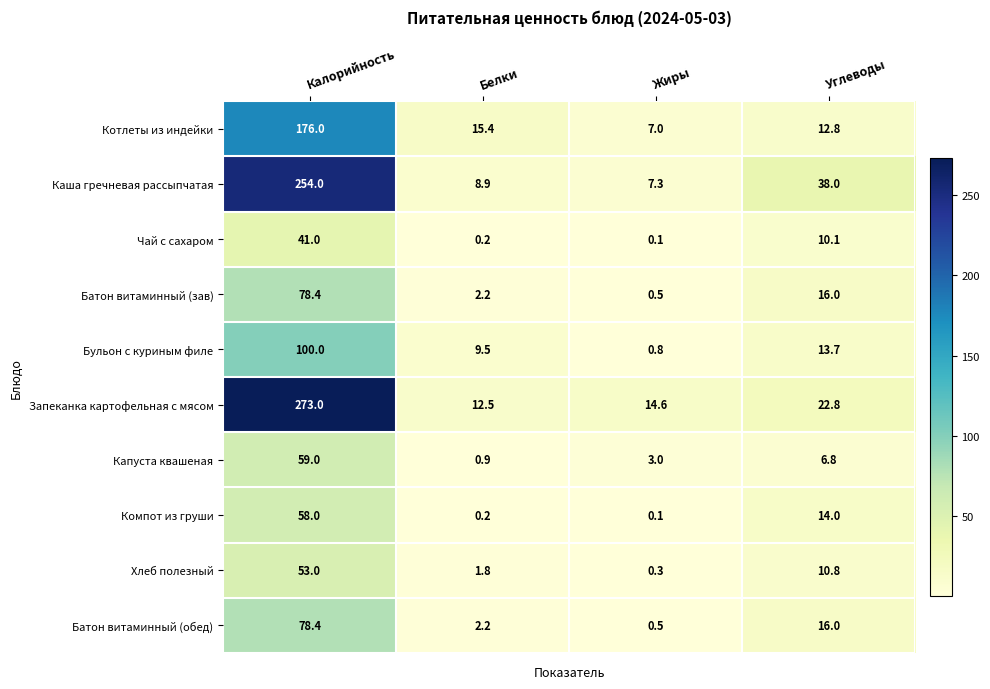

At which label does Чай с сахаром reach its peak?

Калорийность